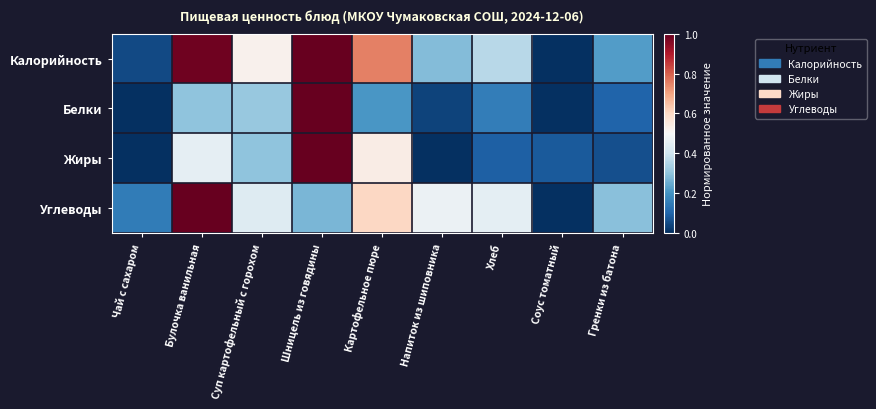

List the series in order of their peak value, lowest first.

Калорийность, Белки, Жиры, Углеводы